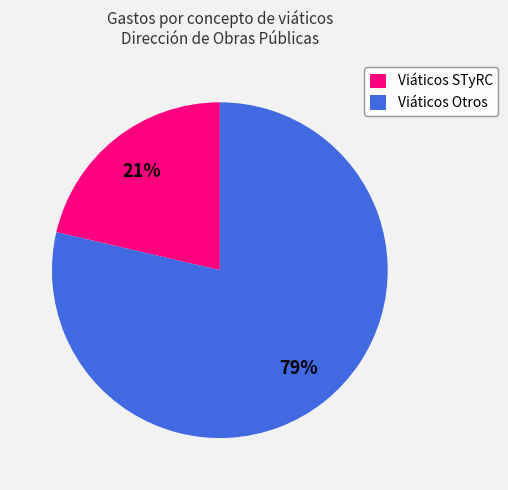

Which category has the smallest portion of the pie?

Viáticos STyRC